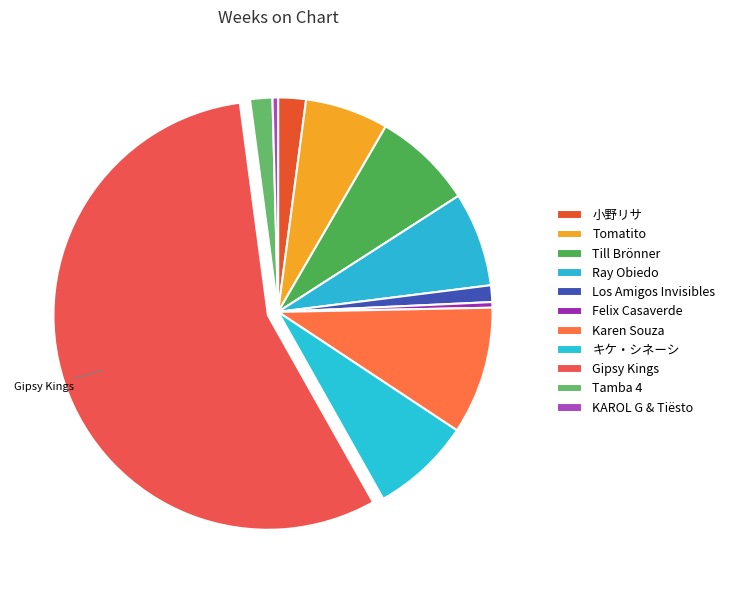

How many segments does this pie chart have?

11